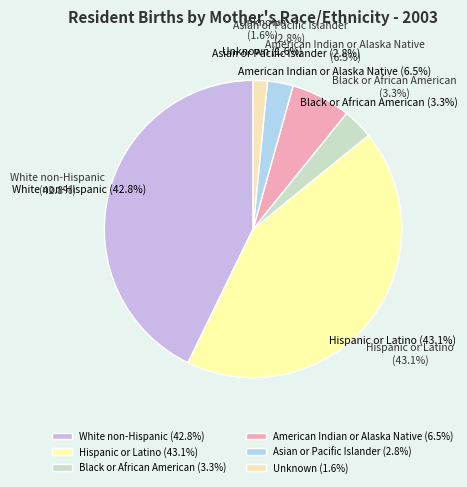

What portion of the pie excludes Unknown?

98.4%